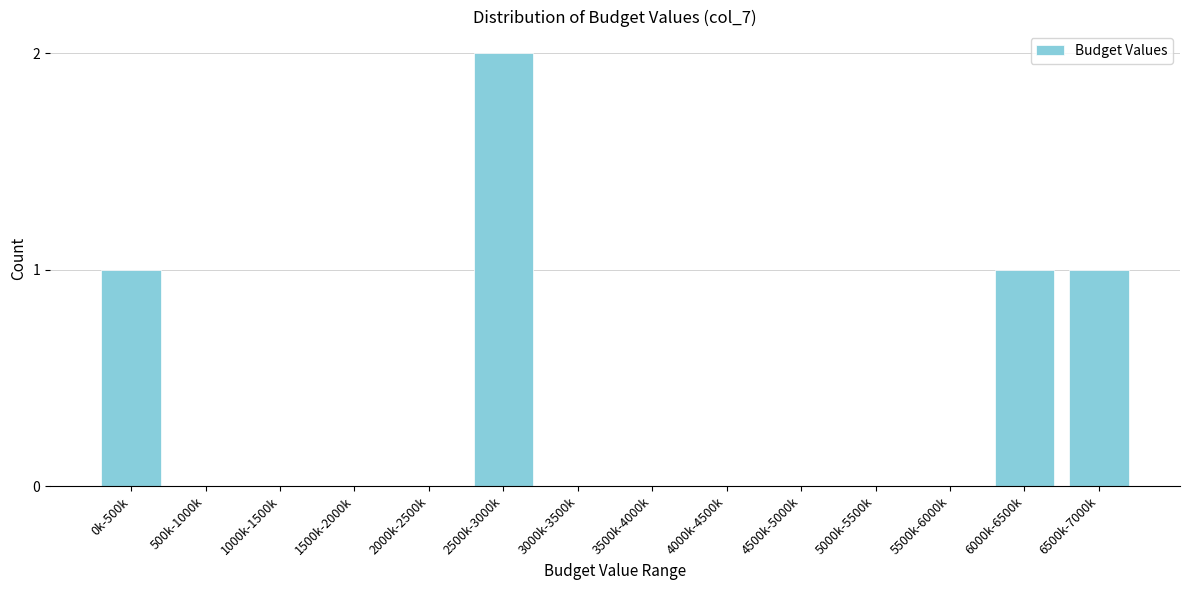

Reading left to right, transcribe all the data shown in this chart.

0k-500k=1	500k-1000k=0	1000k-1500k=0	1500k-2000k=0	2000k-2500k=0	2500k-3000k=2	3000k-3500k=0	3500k-4000k=0	4000k-4500k=0	4500k-5000k=0	5000k-5500k=0	5500k-6000k=0	6000k-6500k=1	6500k-7000k=1